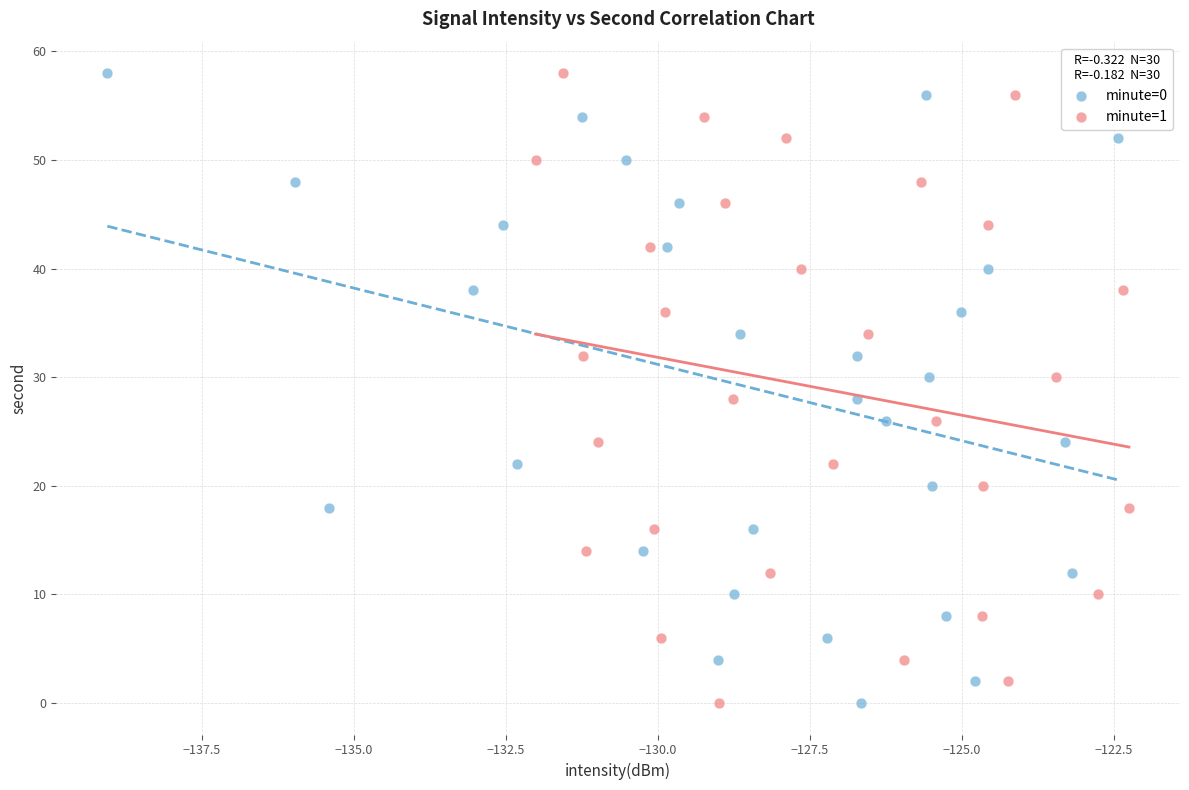

What are all the series names shown in the legend?

minute=0, minute=1